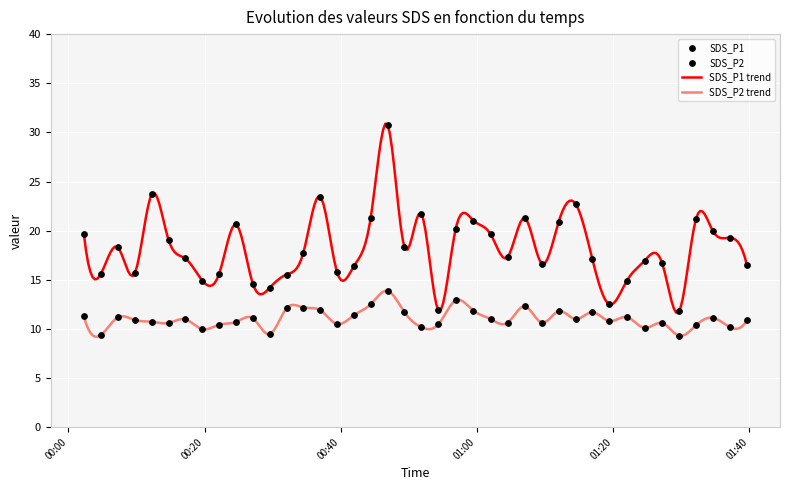

Which series reaches the maximum Y coordinate?

SDS_P1